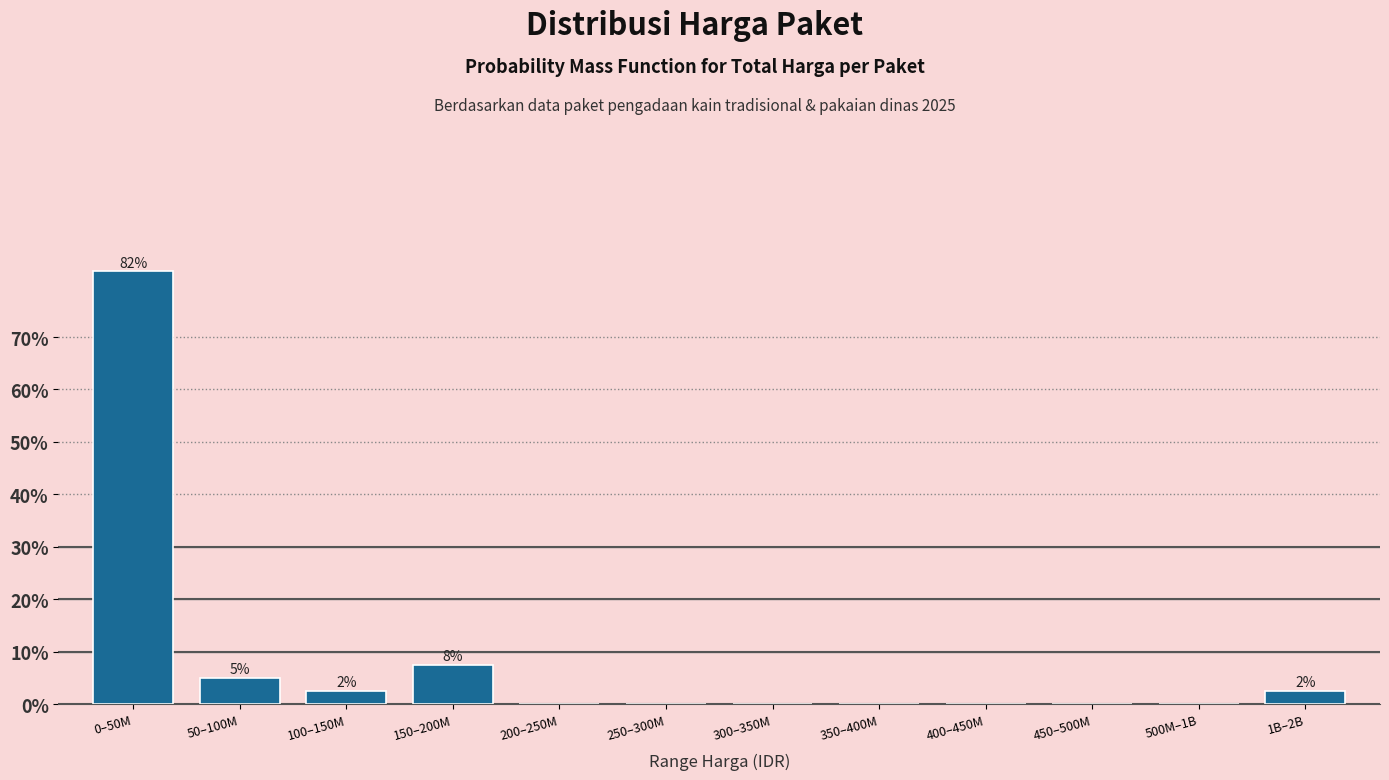

Reading left to right, extract all data points from this chart.

0–50M=82.5	50–100M=5.0	100–150M=2.5	150–200M=7.5	200–250M=0.0	250–300M=0.0	300–350M=0.0	350–400M=0.0	400–450M=0.0	450–500M=0.0	500M–1B=0.0	1B–2B=2.5